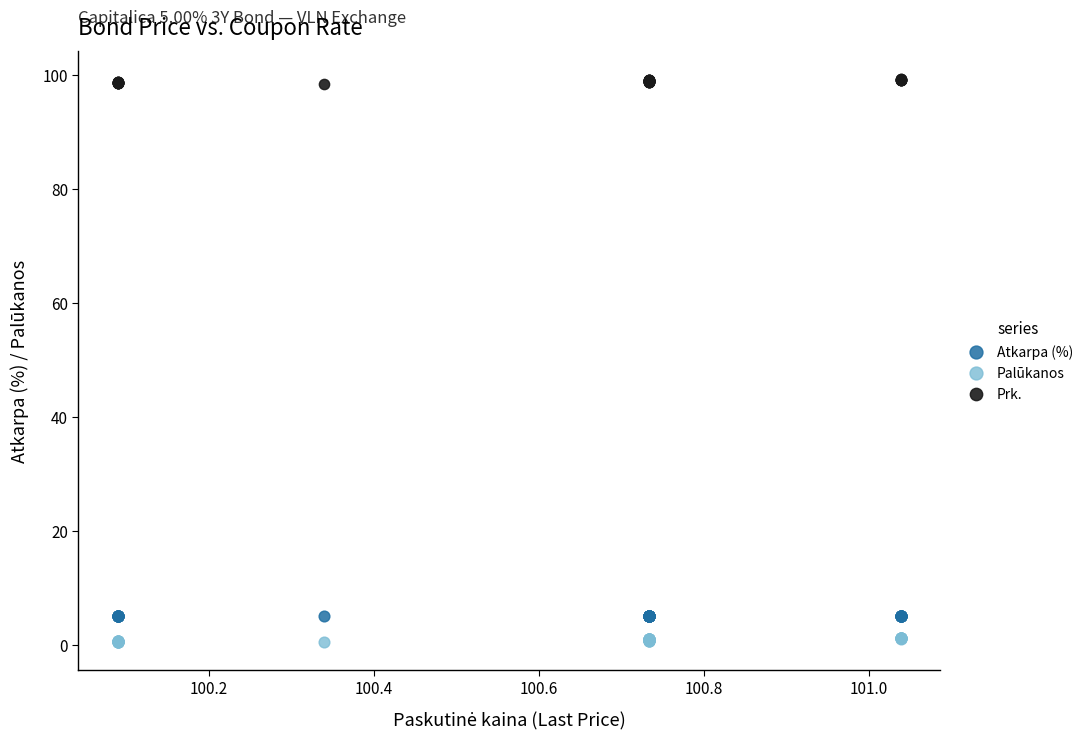

What are all the series names shown in the legend?

Atkarpa (%), Palūkanos, Prk.